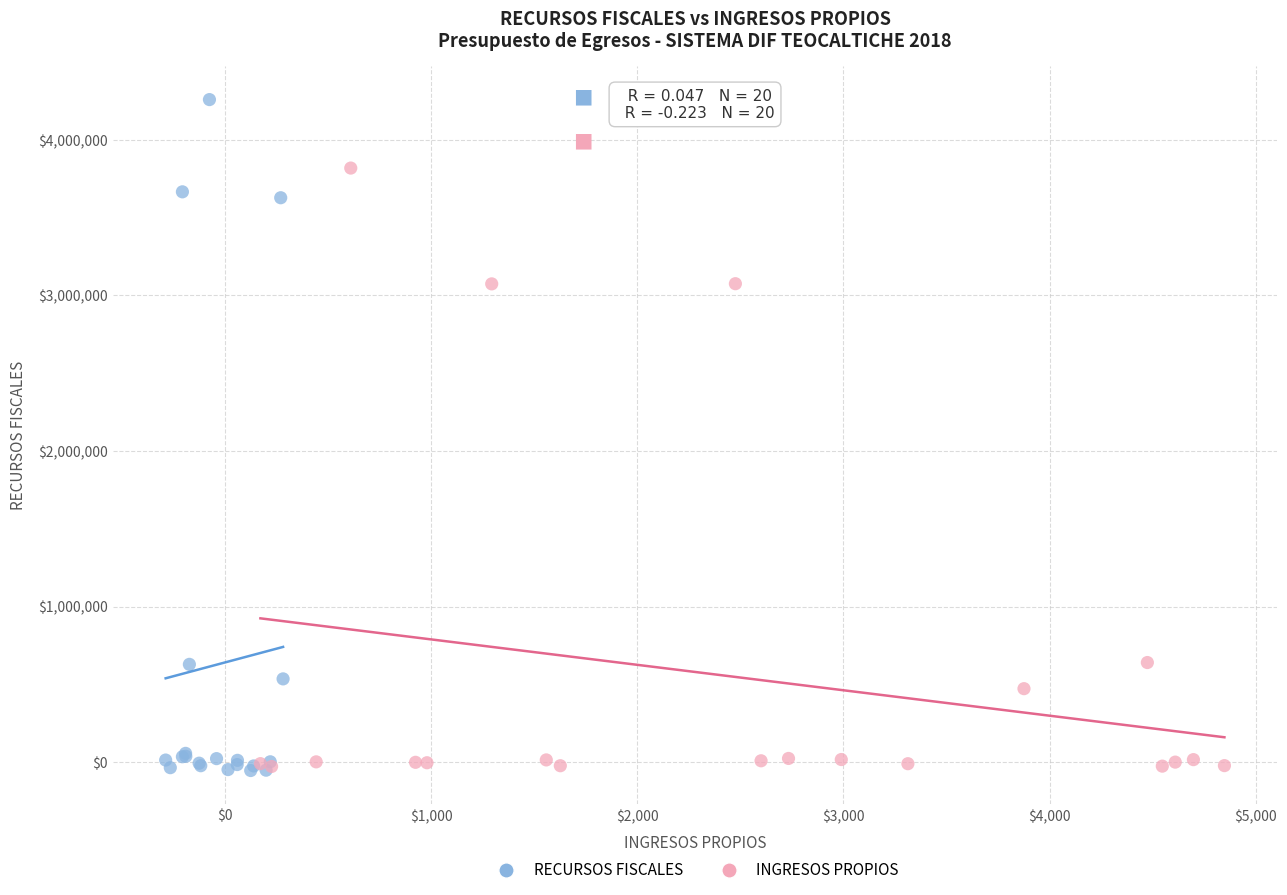

What are all the series names shown in the legend?

RECURSOS FISCALES, INGRESOS PROPIOS